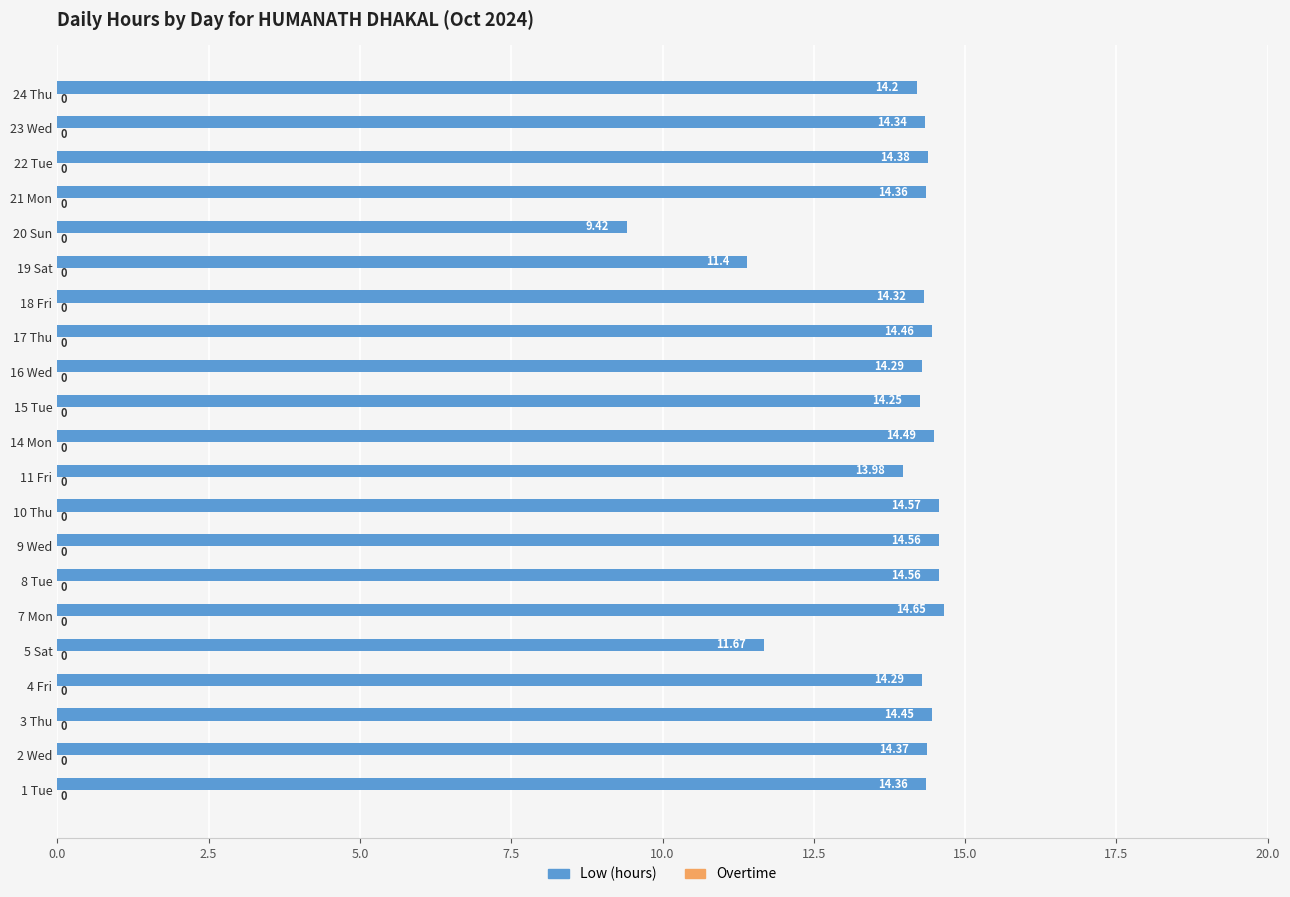

Approximately how many times larger is the value at 14 Mon compared to 23 Wed?

1.0